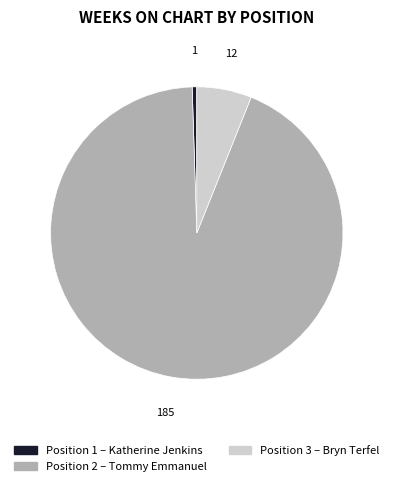

Which category has the biggest portion of the pie?

2